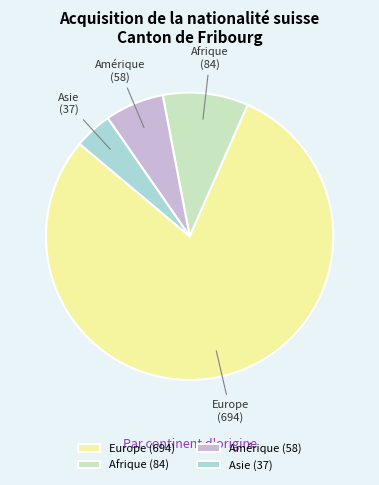

Is the sum of Amérique and Europe greater than half?

Yes